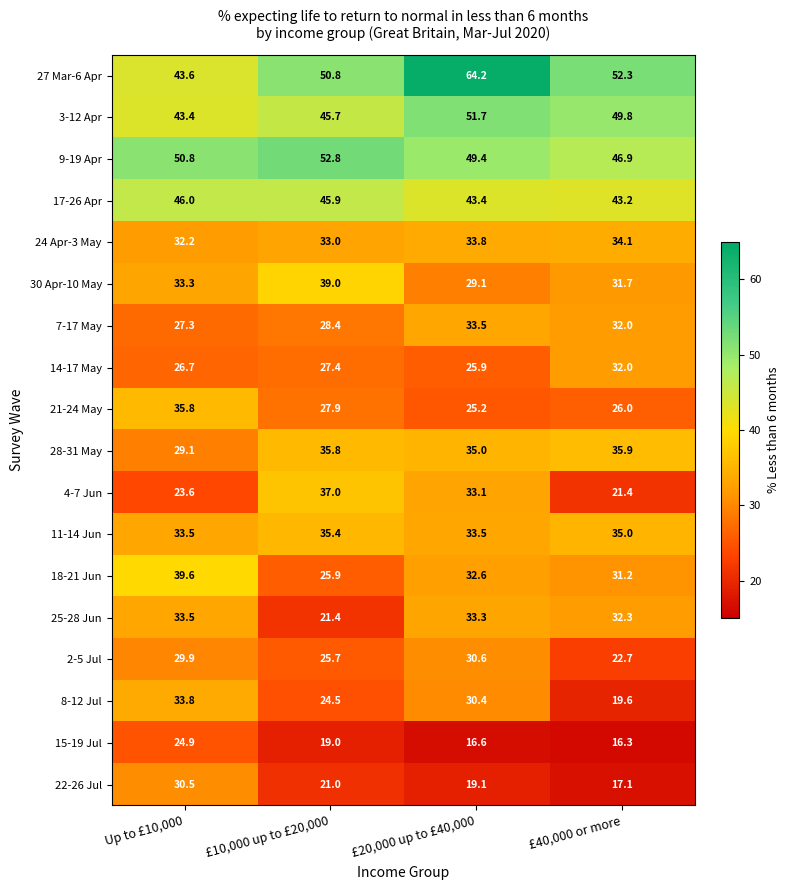

What is the sum of the 15-19 Jul values at Up to £10,000 and £40,000 or more?

41.2